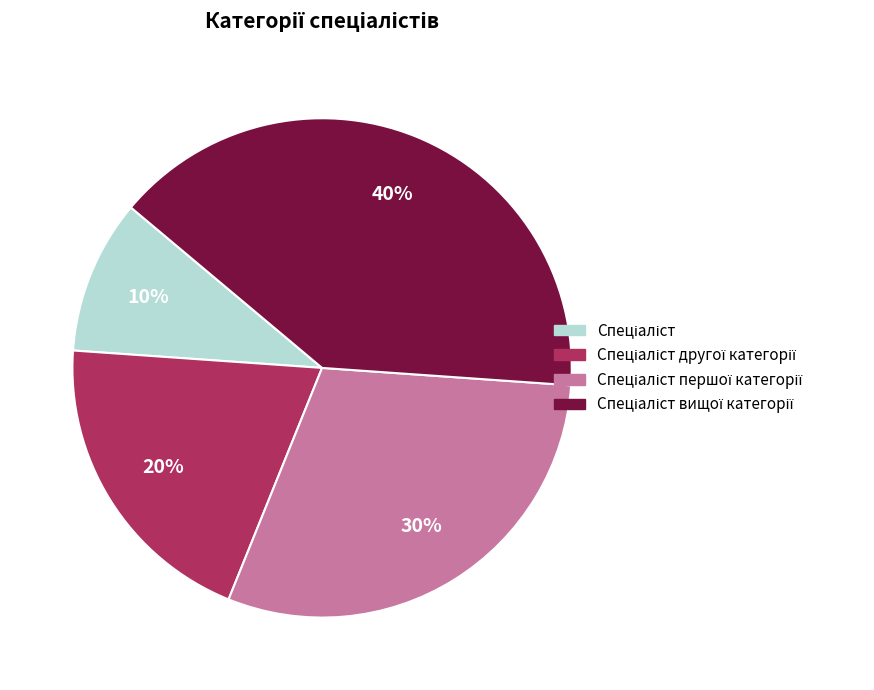

How many slices are in this pie chart?

4